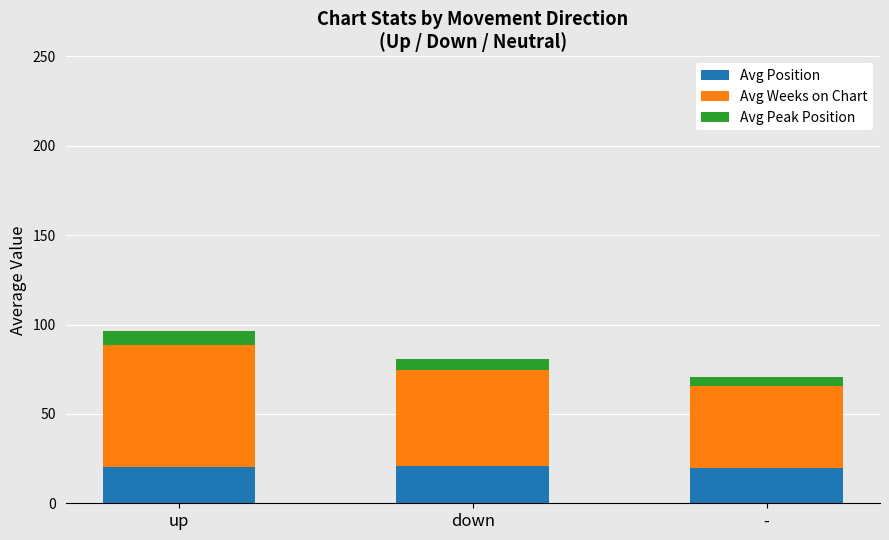

At which category is the sum across all series the highest?

up